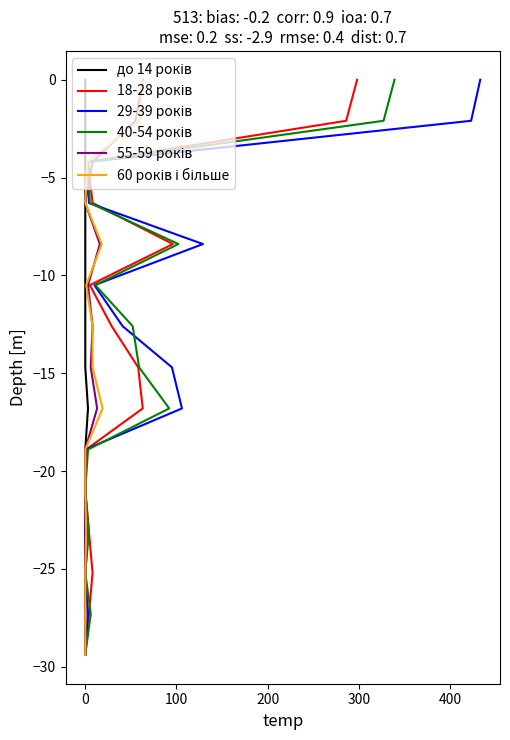

What is the lowest value of the 40-54 років series?

-29.4